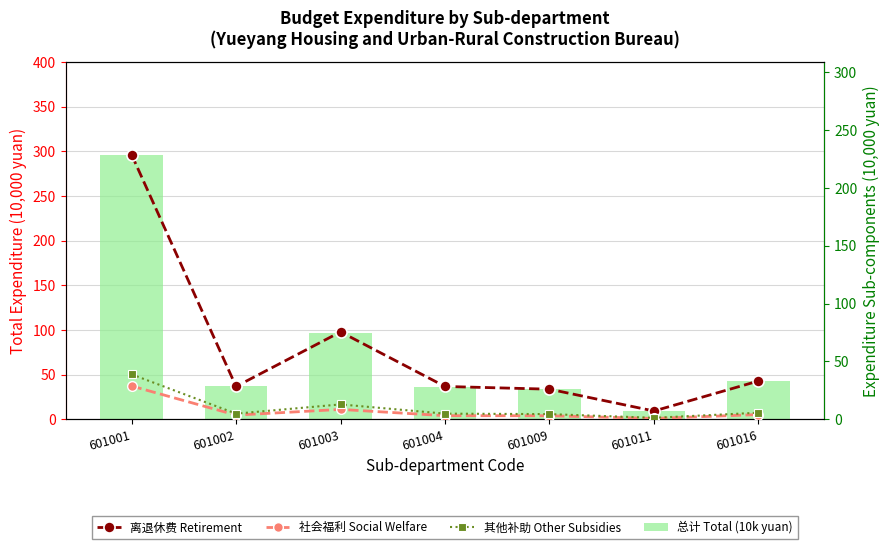

List the series in order of their peak value, lowest first.

社会福利 Social Welfare, 其他补助 Other Subsidies, 离退休费 Retirement, 总计 Total (10k yuan)